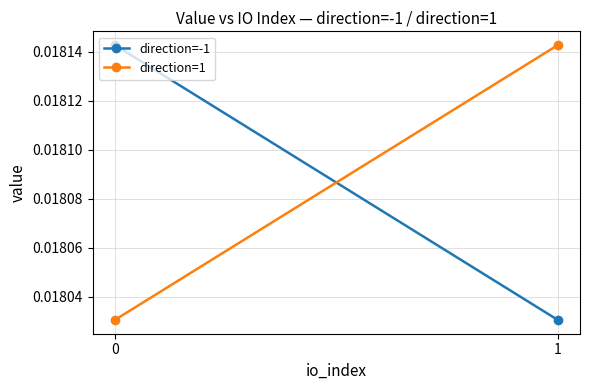

Which series changed the most between 0 and 1?

direction=-1